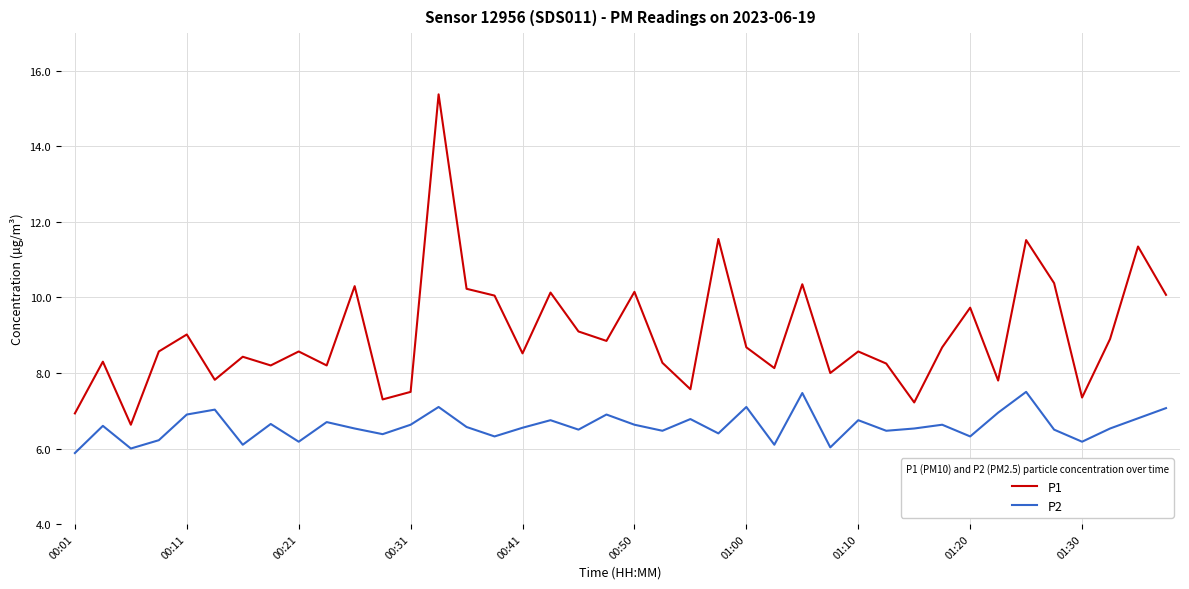

What is the highest value of the P1 series?

15.4